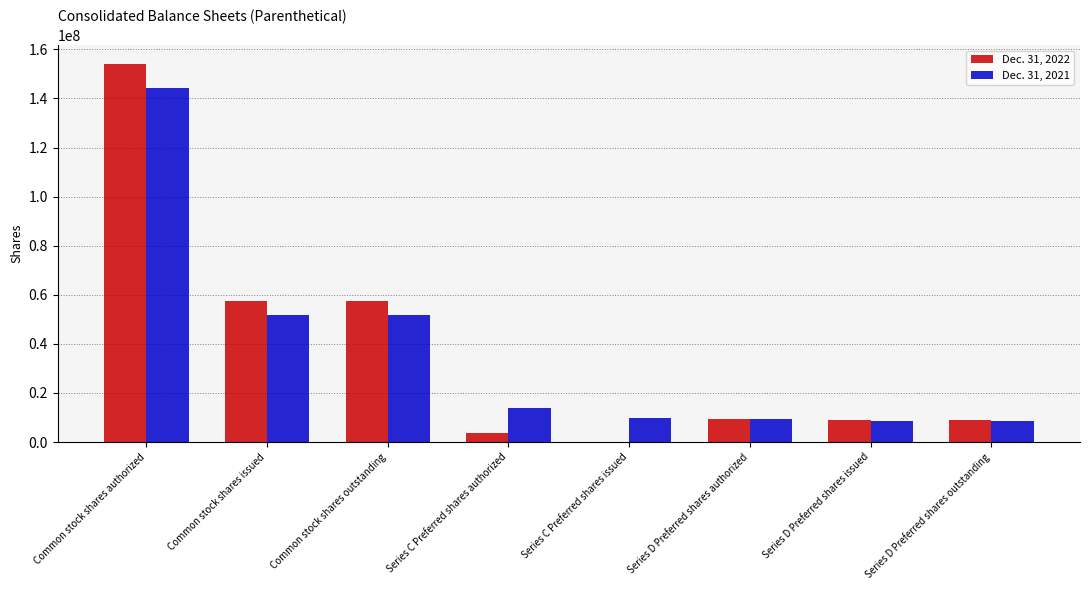

At which category is the sum across all series the highest?

Common stock shares authorized